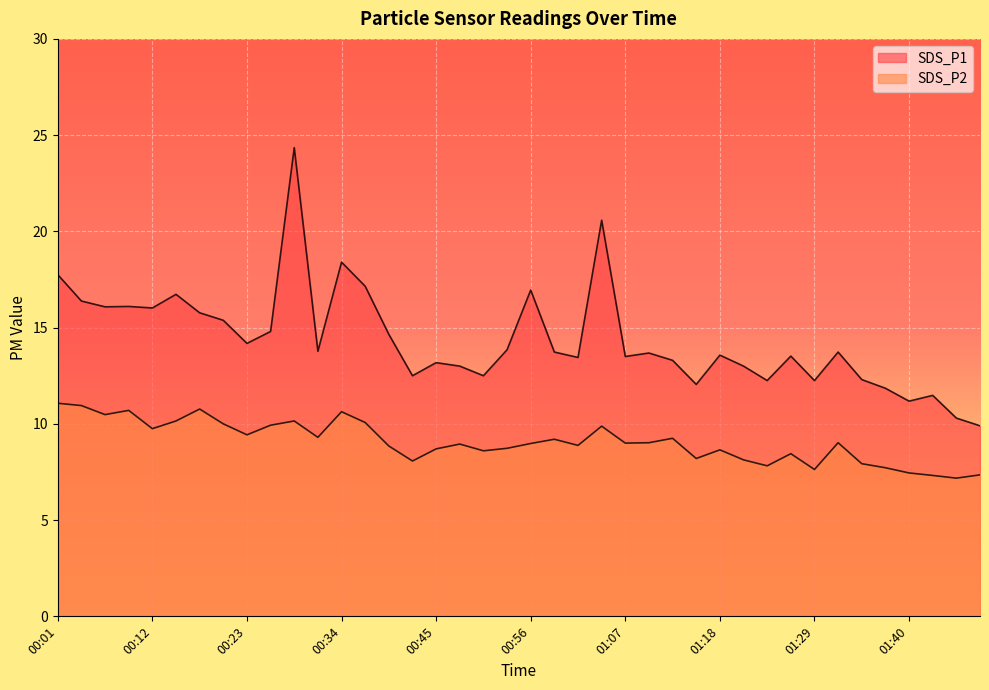

What is the minimum value for SDS_P1?

9.9